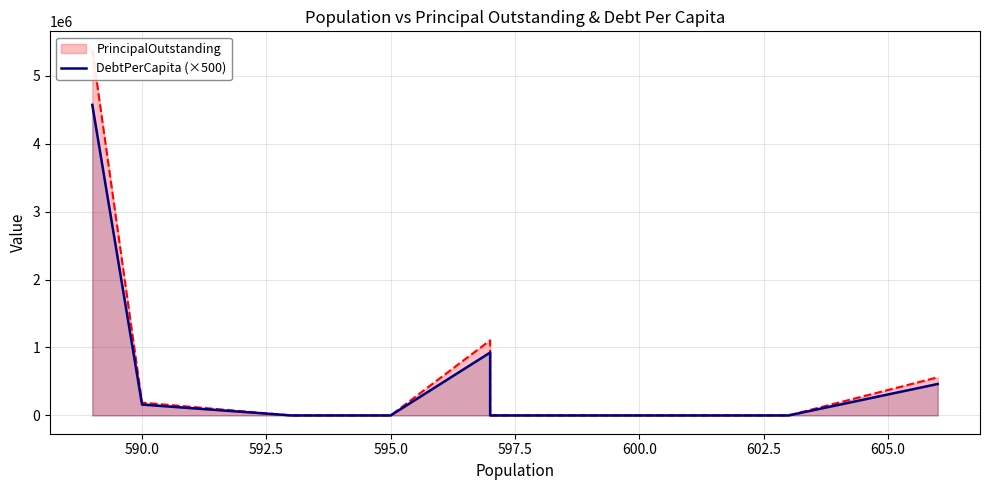

True or false: there are more than 1 points higher than both neighbors.

False